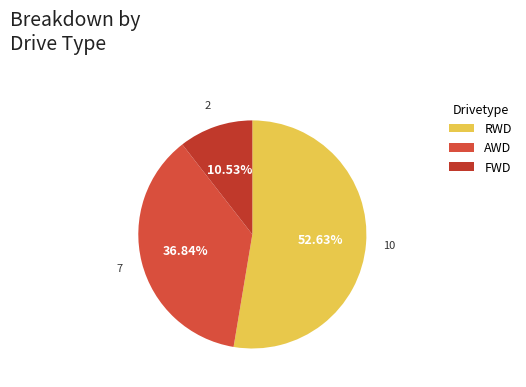

Does RWD represent more than half of the total?

Yes